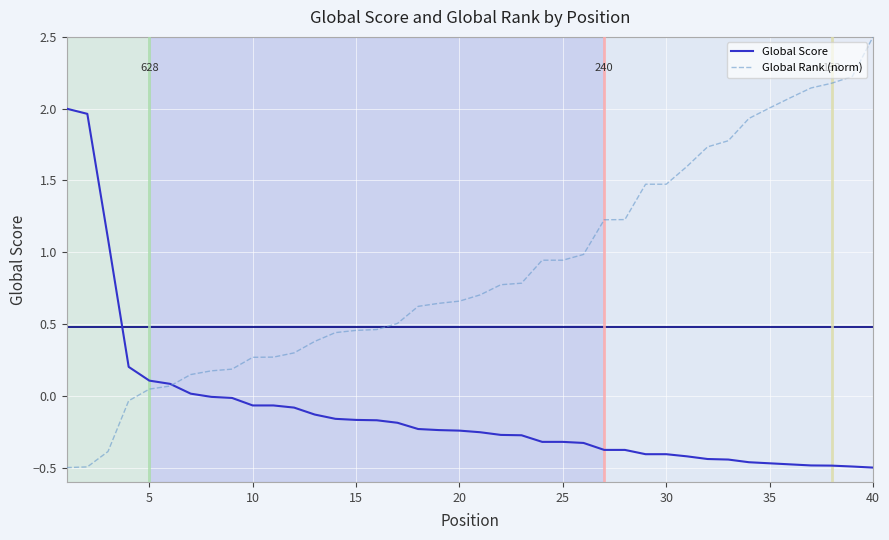

What are all the series names shown in the legend?

Global Score, Global Rank (norm)